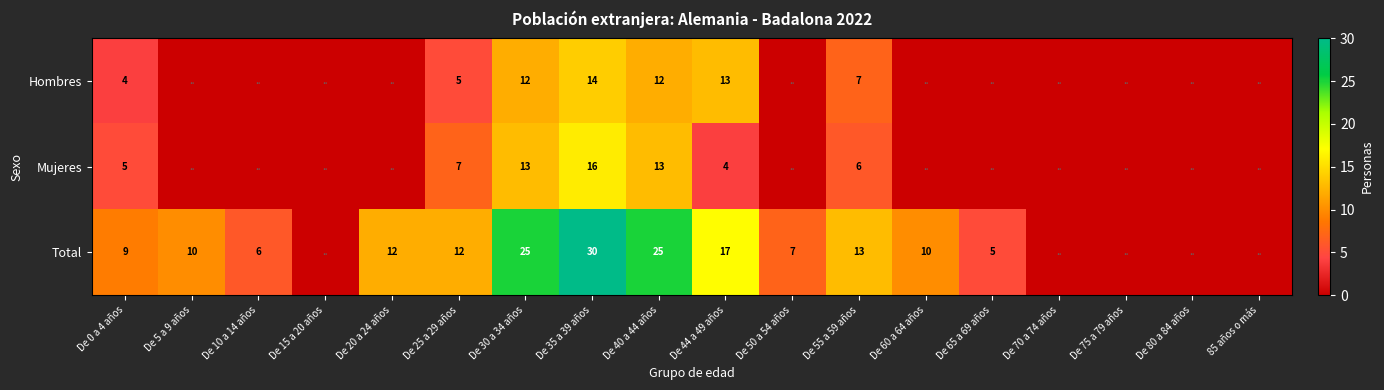

At which category is the sum across all series the highest?

De 35 a 39 años